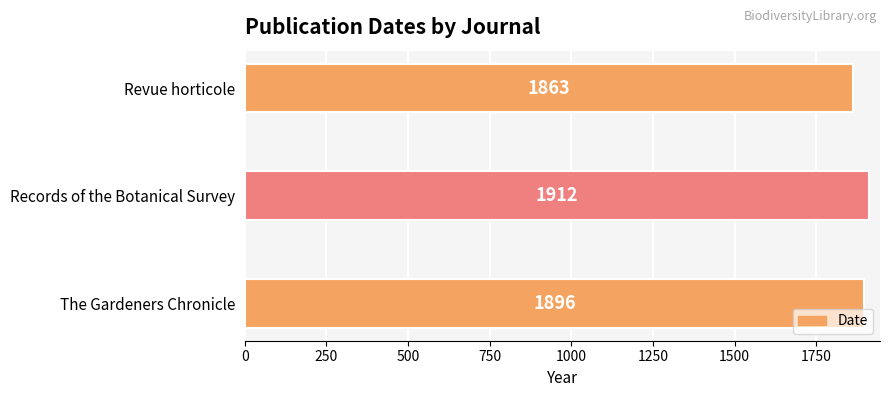

List the labels in order of value, largest first.

Records of the Botanical Survey, The Gardeners Chronicle, Revue horticole